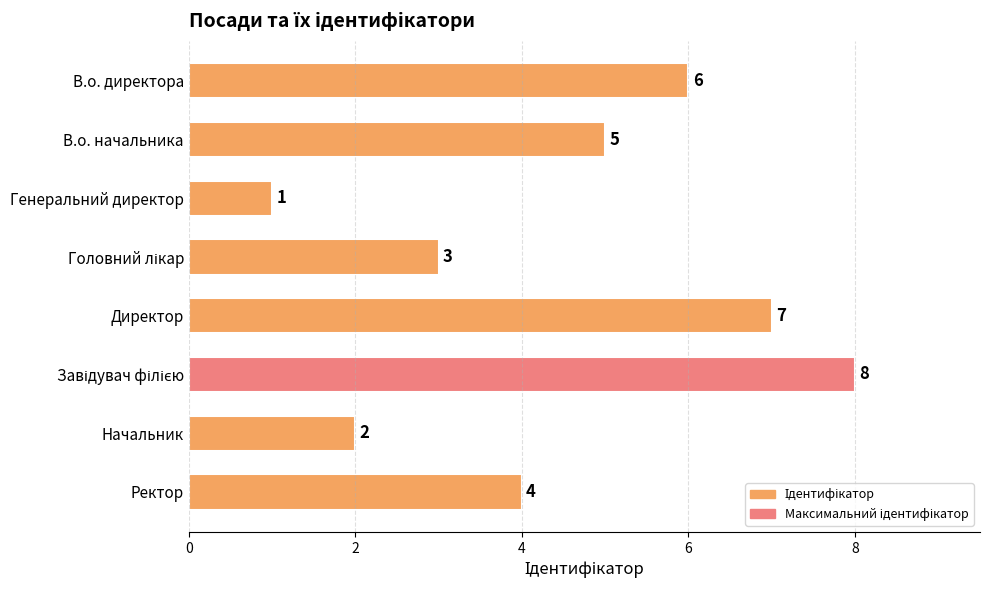

Is it true that the value at Директор is 7?

True